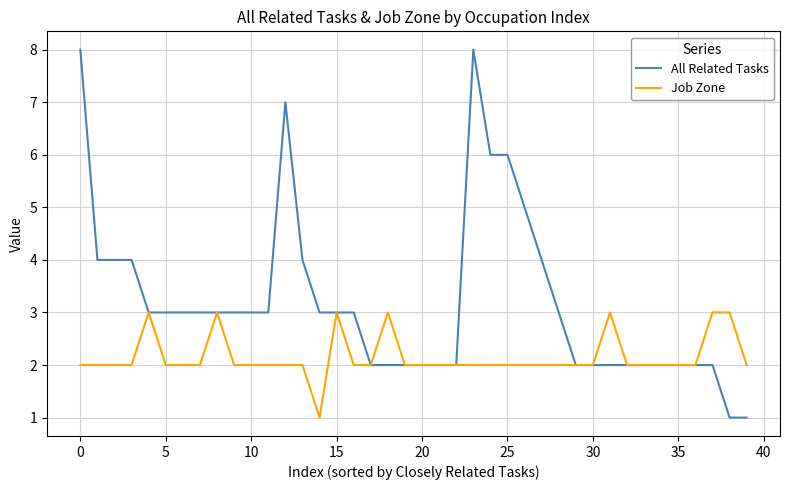

What is the greatest value displayed?

8